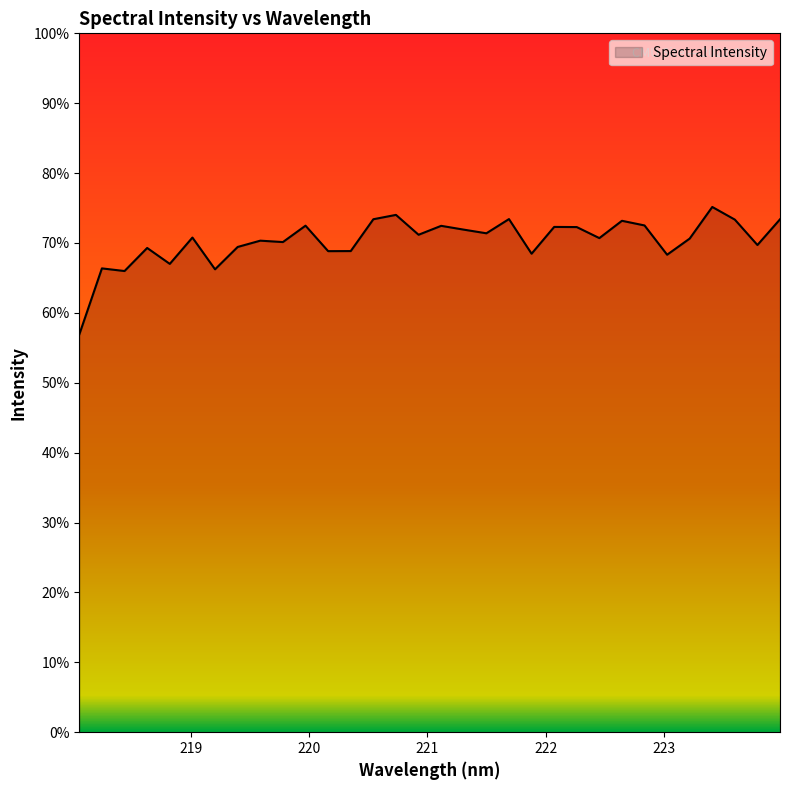

Is this an area chart (filled region under the line)?

Yes